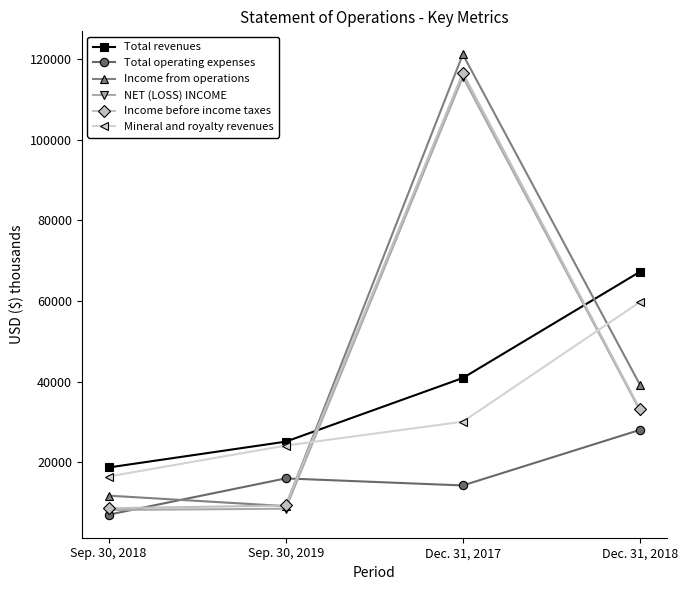

At which label does NET (LOSS) INCOME first exceed 32815?

Dec. 31, 2017